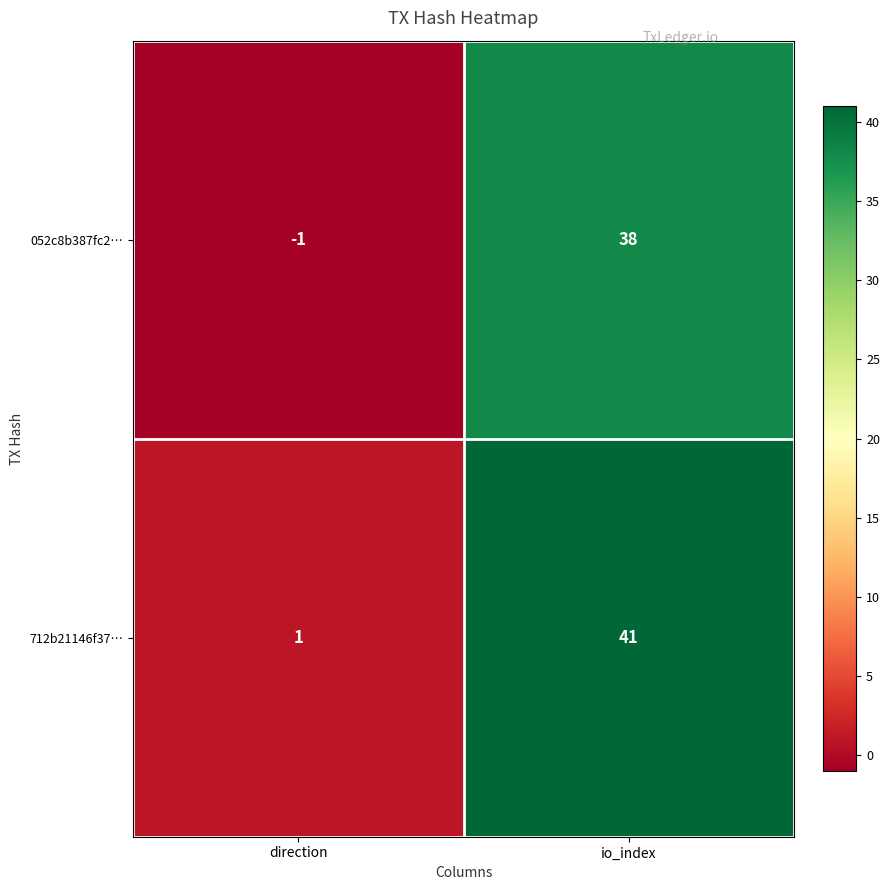

Reading right to left, extract all data points from this chart.

052c8b387fc2…: 38	-1
712b21146f37…: 41	1